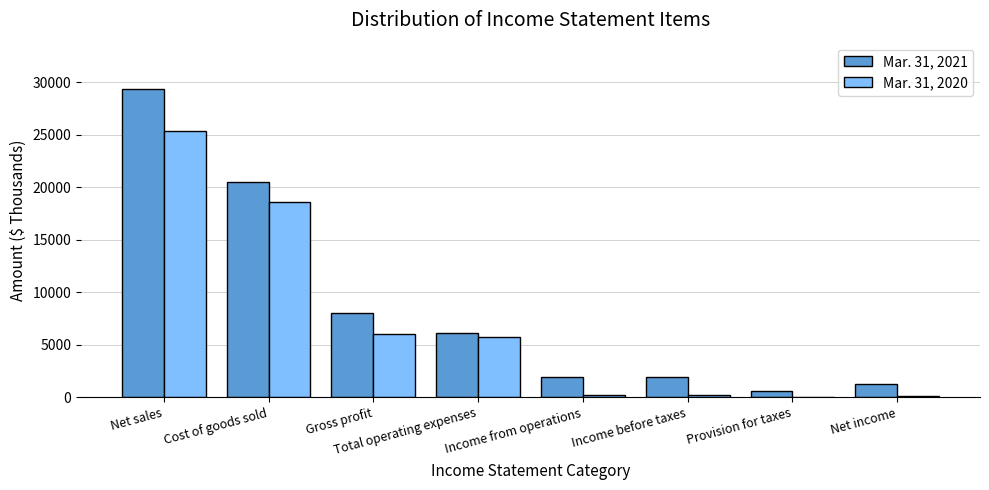

Between Total operating expenses and Income before taxes, which series saw the biggest shift?

Mar. 31, 2020